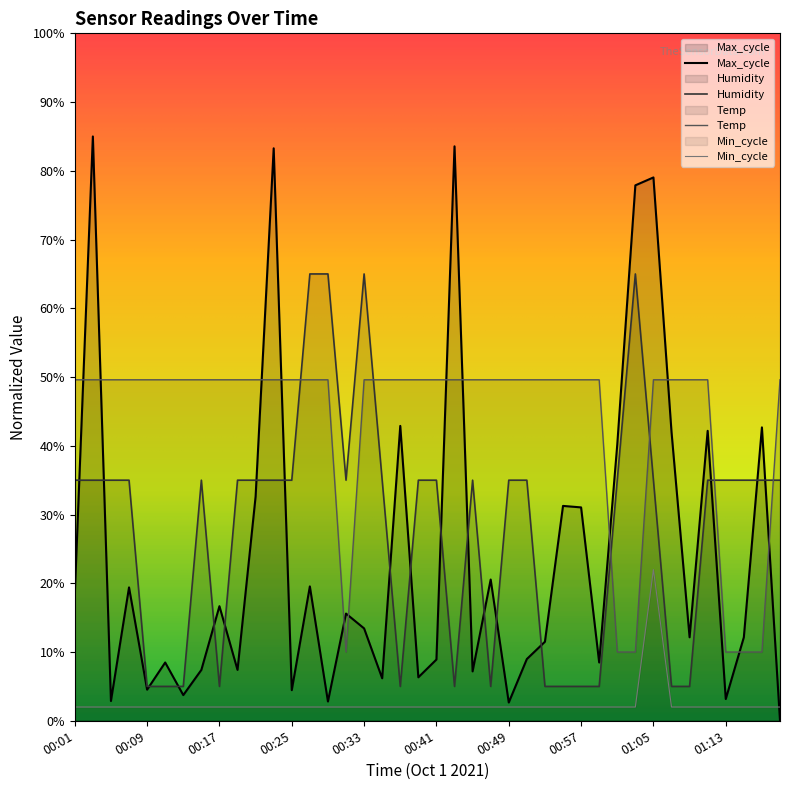

The value of Max_cycle at 00:35 is 9.0. True or false?

False